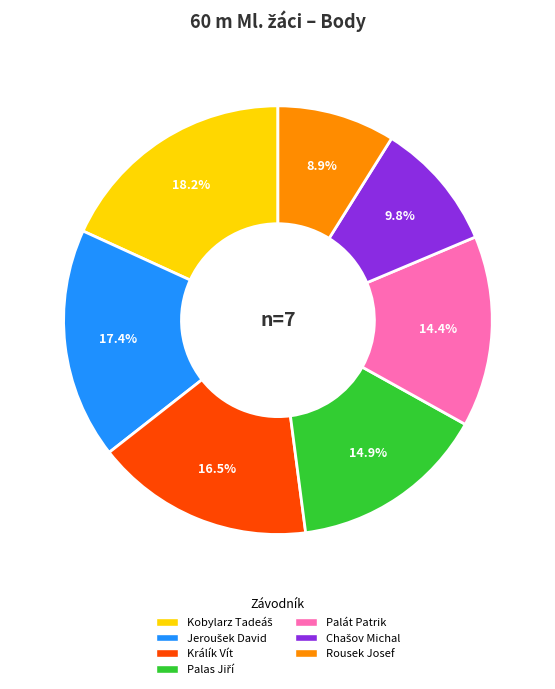

Count the number of slices in the pie.

7